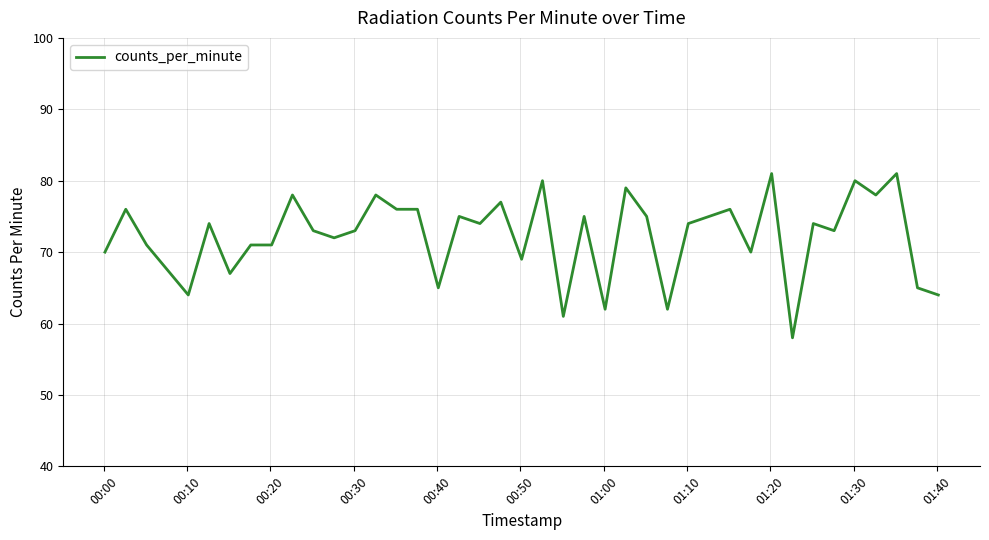

What is the minimum value shown in the chart?

58